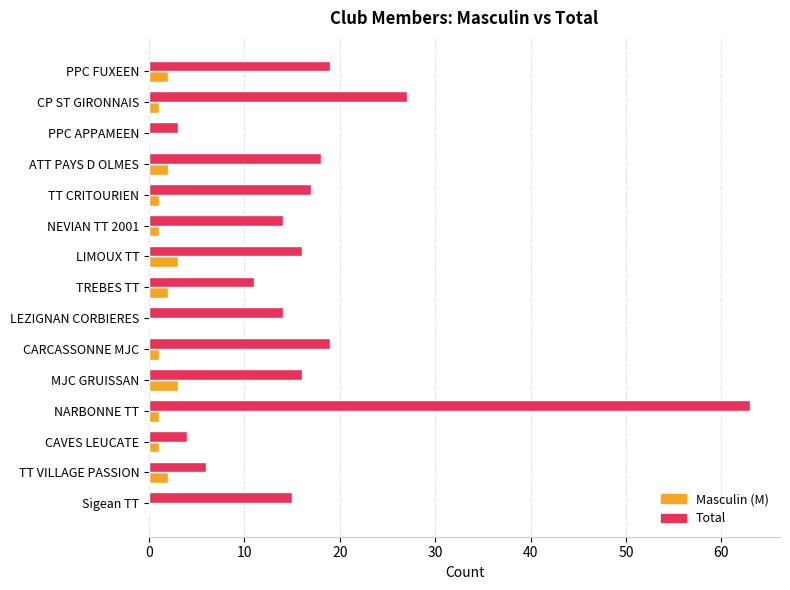

What is the maximum value for Total?

63